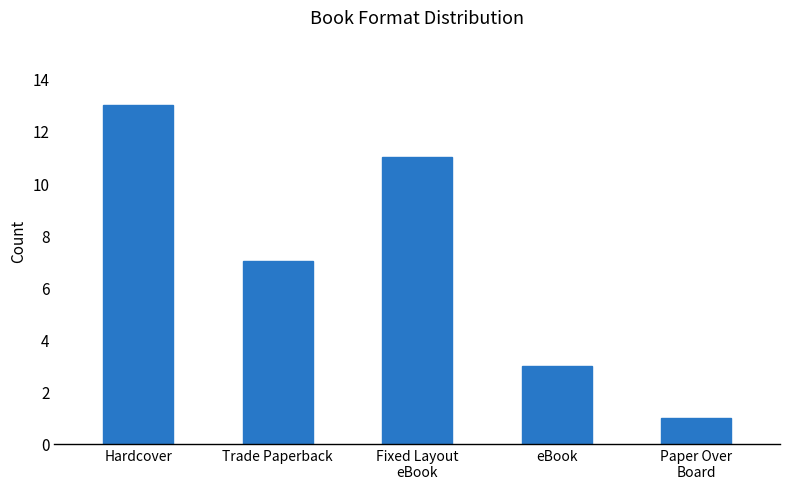

How many values are between 3 and 11?

3